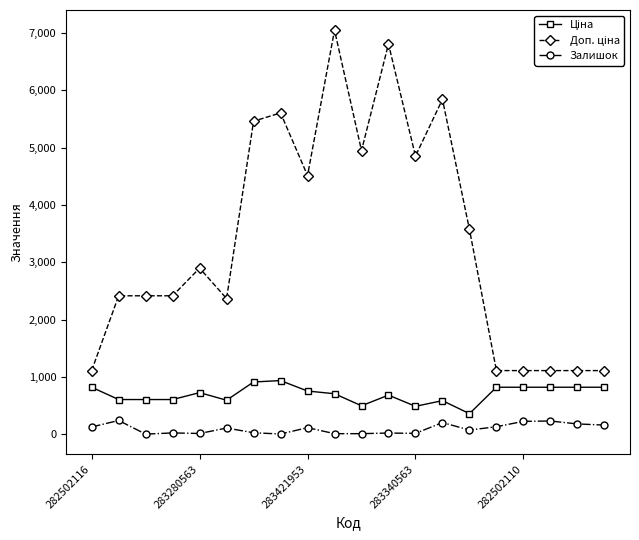

What is the highest value of the Залишок series?

238.0